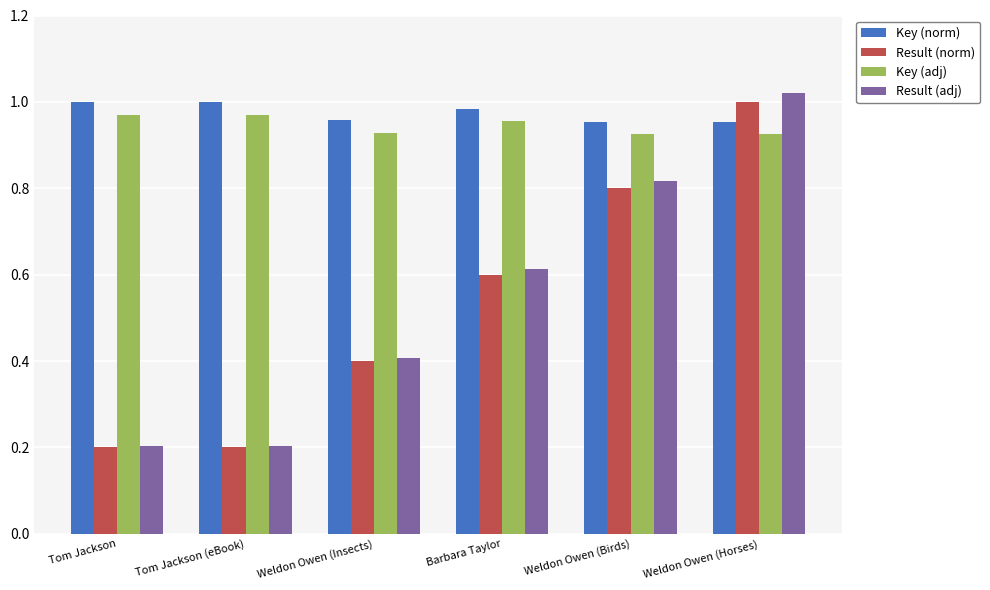

Which category has the highest value in the Result (adj) series?

Weldon Owen (Horses)